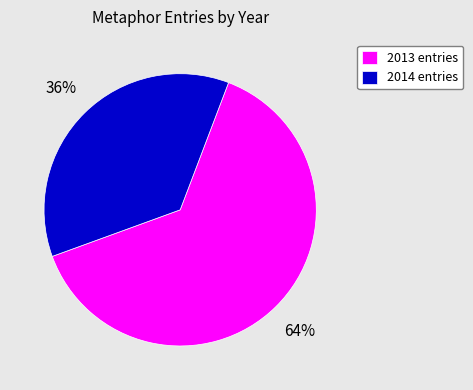

Is it true that 2013 entries is 64% of the pie?

True